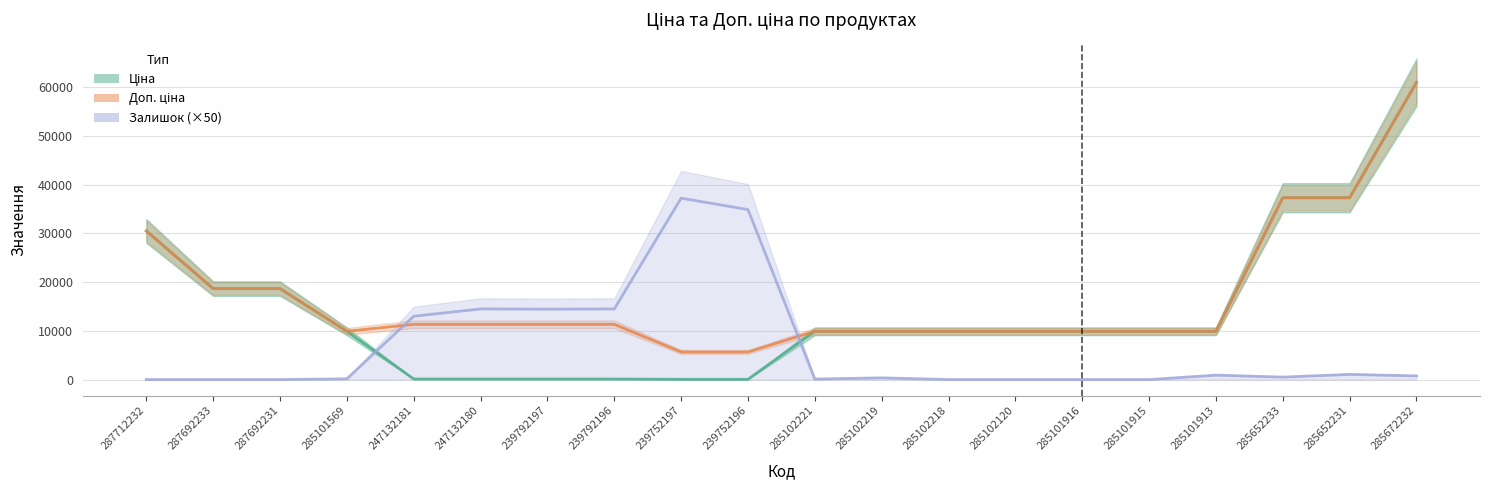

The value of Ціна at 285101915 is 9908.5. True or false?

True